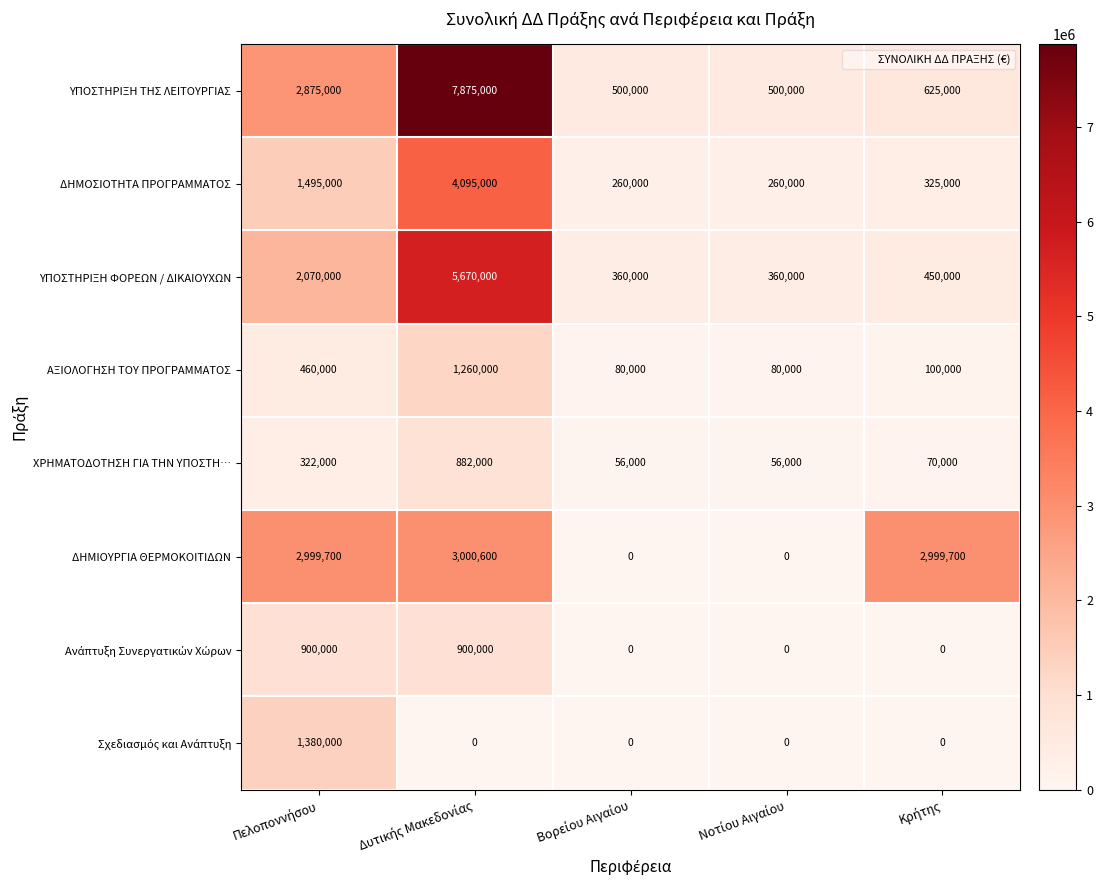

At how many categories does at least one series exceed 720864?

3